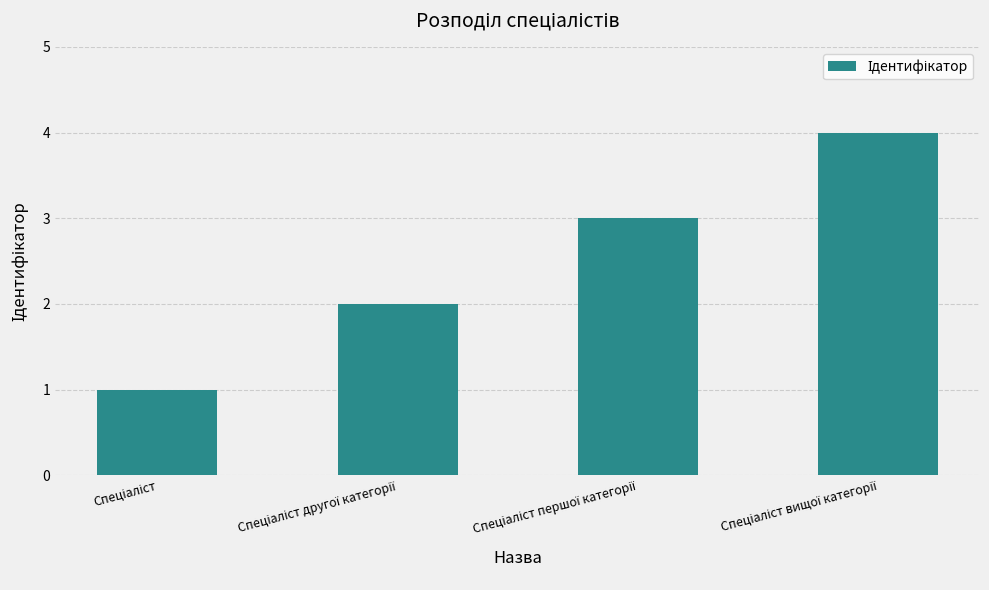

What is the difference between the maximum and minimum values?

3